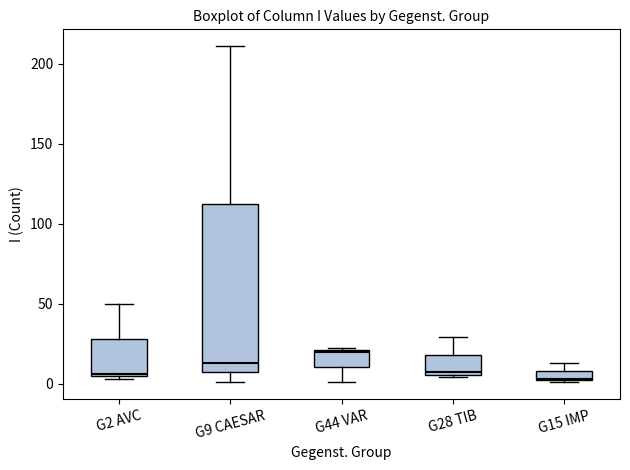

Where is the lower edge of the box for G9 CAESAR on the y-axis? The values are not printed on the chart, so give them approximately, as read against the axis.

5